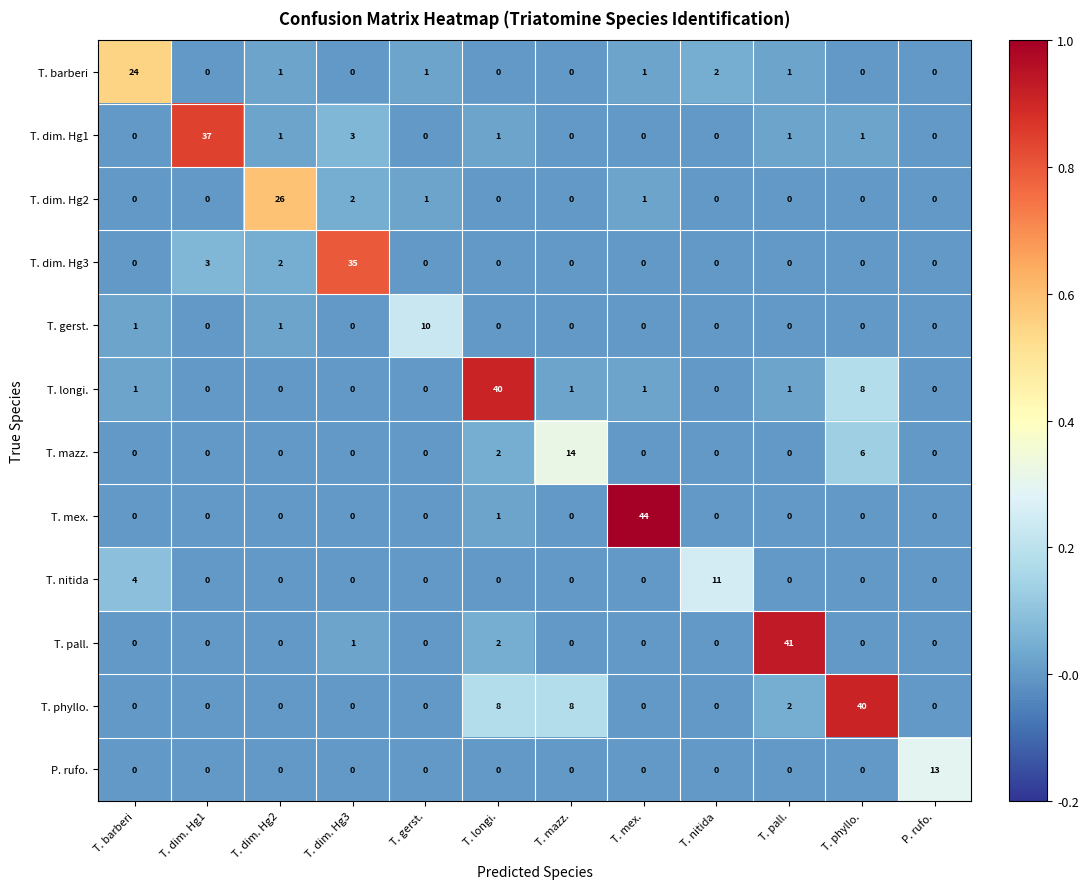

What is the greatest value displayed?

44